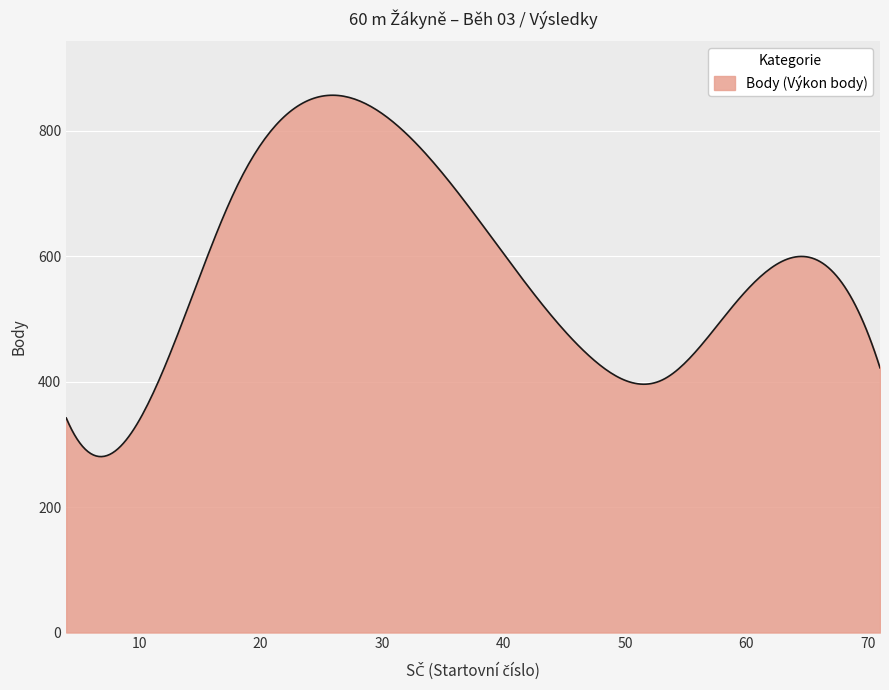

What is the smallest value displayed?

280.5